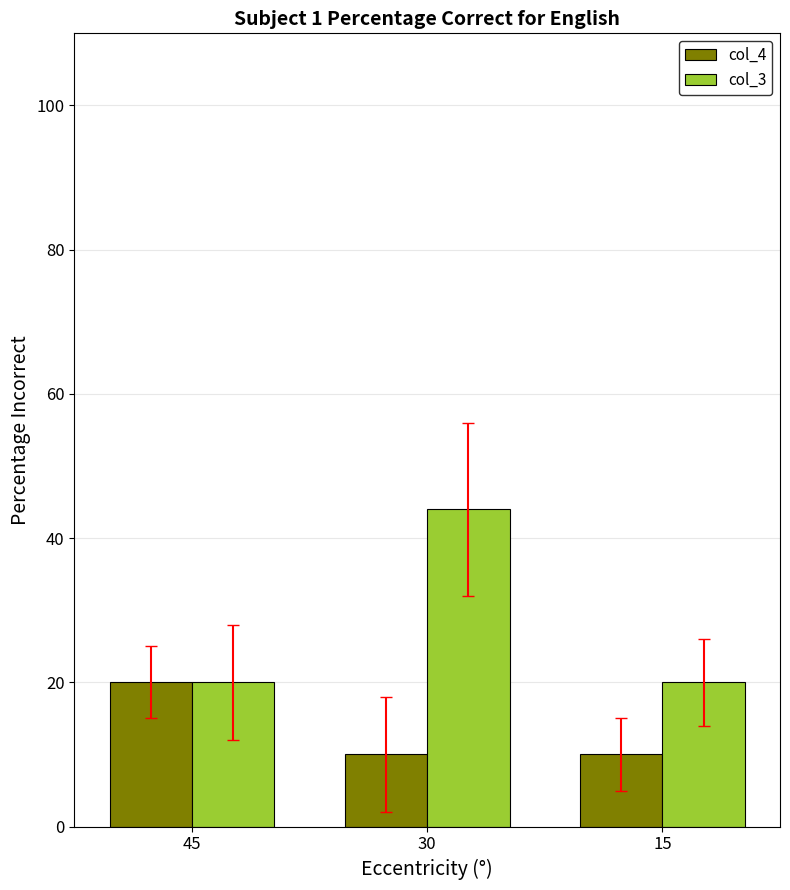

Count the number of data series in this chart.

2